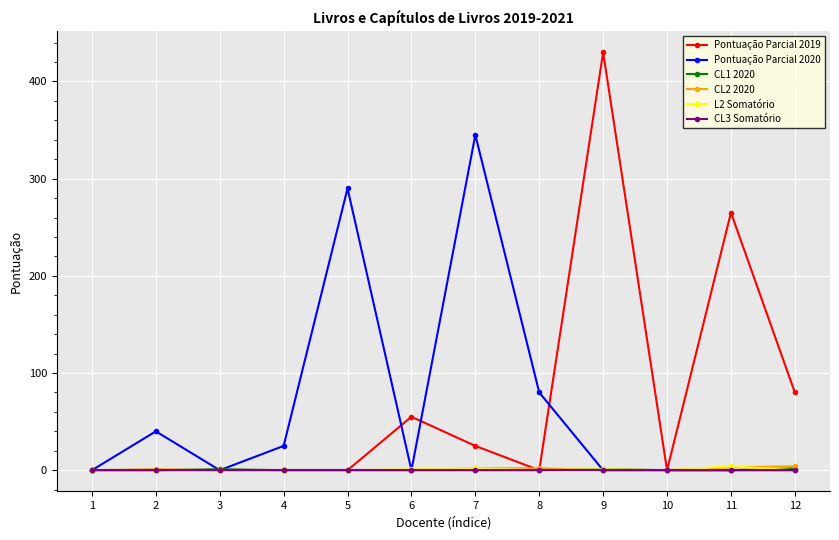

What is the difference between the maximum and minimum values in the Pontuação Parcial 2020 series?

345